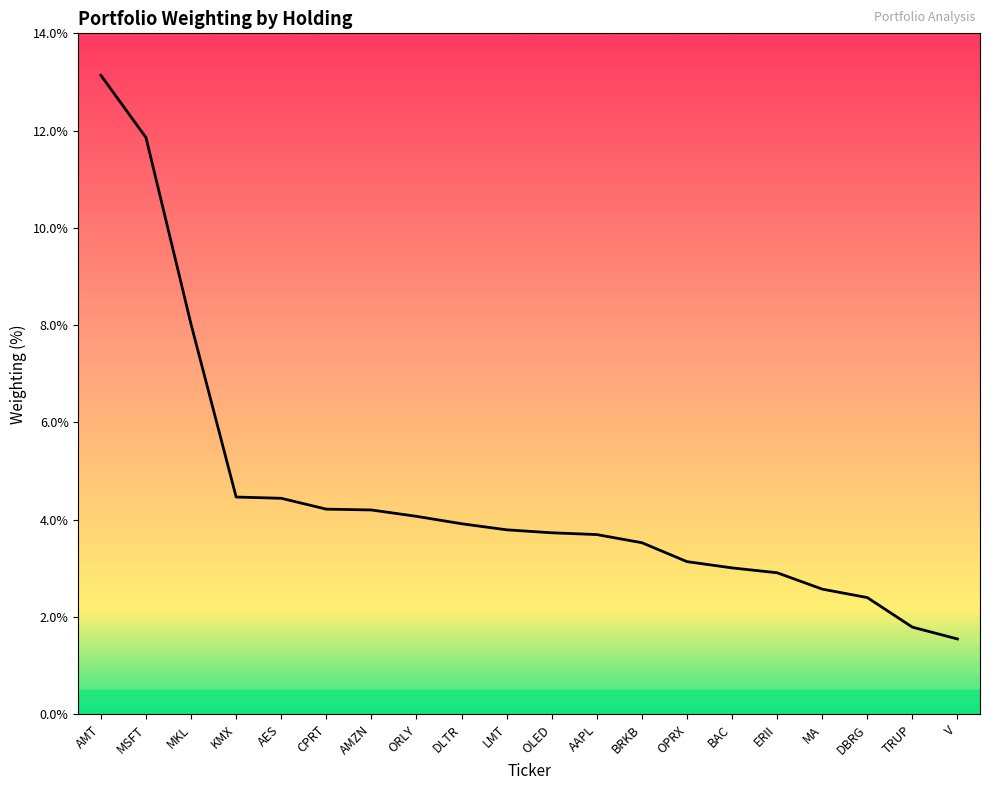

The value at KMX is 4.5. True or false?

True